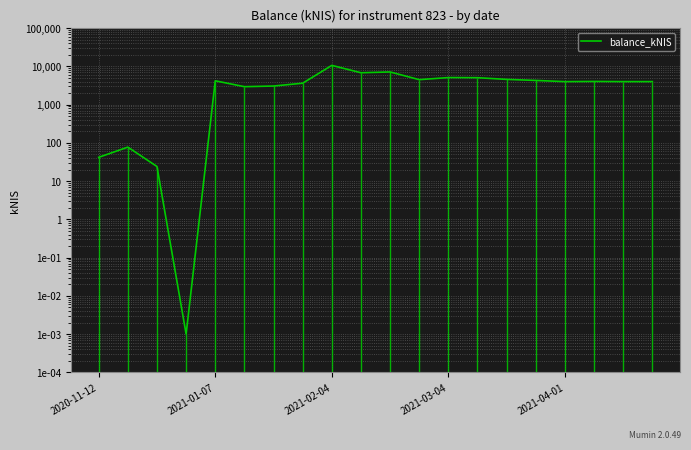

How many points are higher than both their immediate neighbors (excluding endpoints)?

6